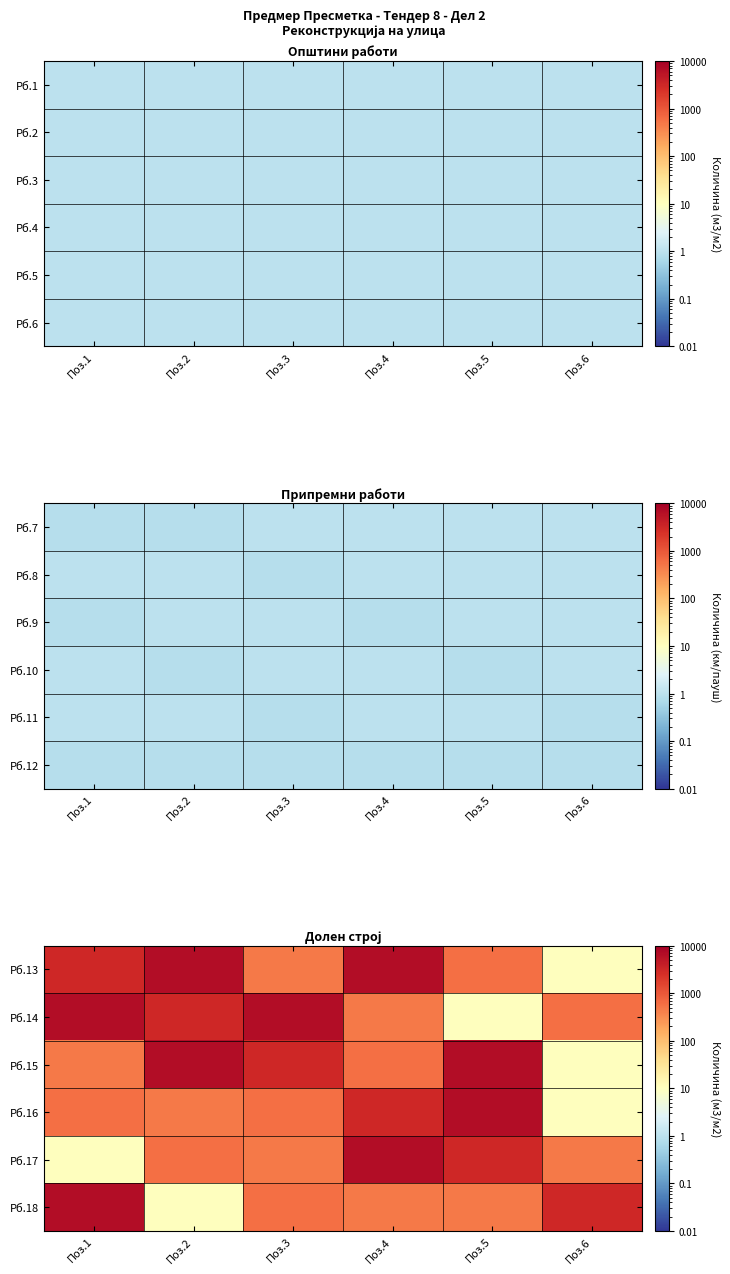

How many distinct data groups are displayed?

6